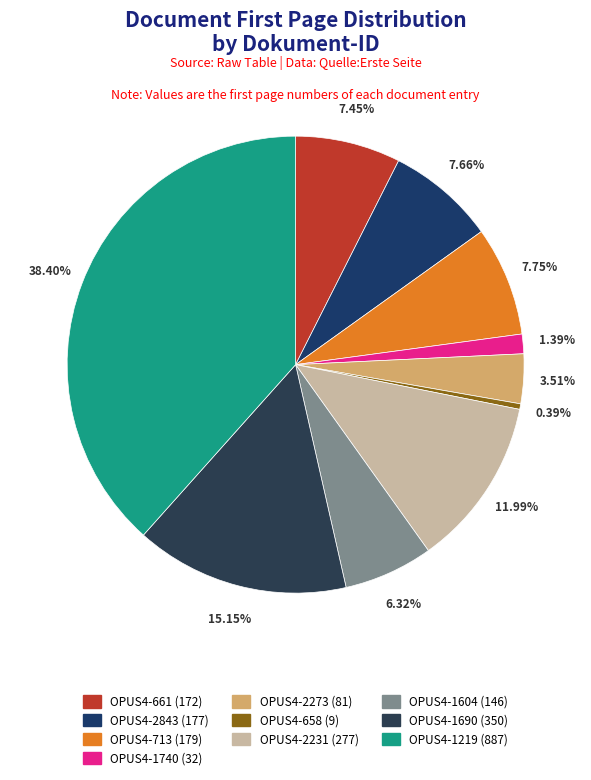

Does any single category account for the majority?

No